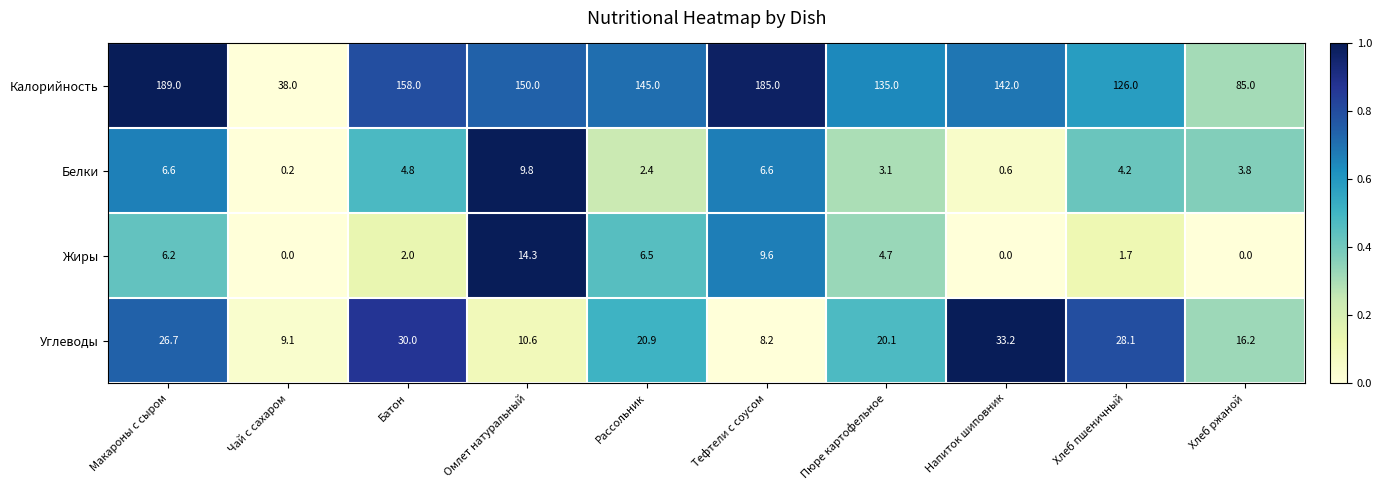

What is the maximum value shown in the chart?

189.0